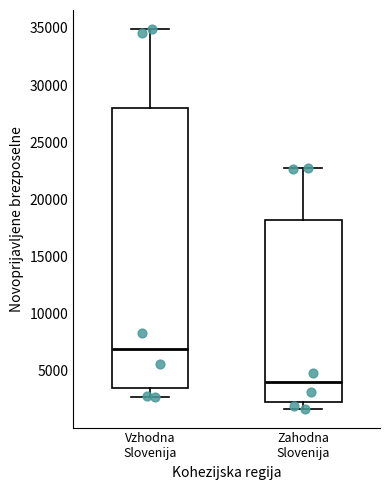

Reading left to right, transcribe this box plot: for each box, give where its median line is, the range the box spans, and where its two whiskers end, as read against the y-axis. The values are not printed on the chart, so give them approximately, as read against the axis.

Vzhodna Slovenija: median 7000, box 3500 to 28000, whiskers 2500 to 35000
Zahodna Slovenija: median 4000, box 2500 to 18000, whiskers 1500 to 23000